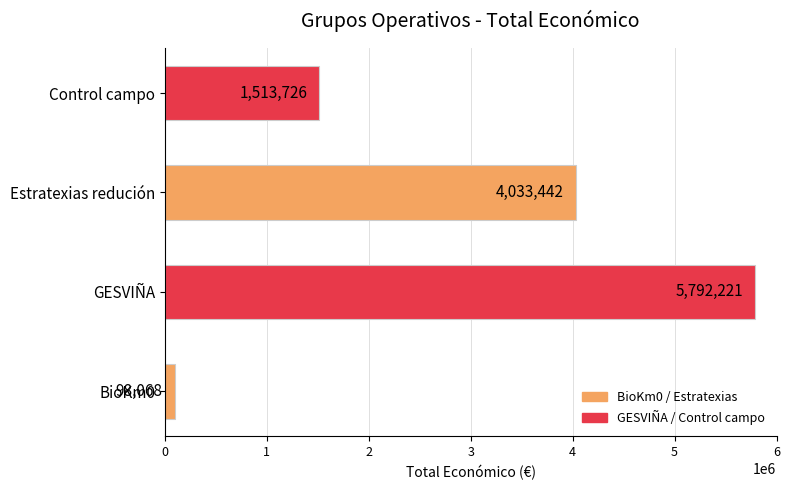

Which label corresponds to the largest value in the chart?

GESVIÑA